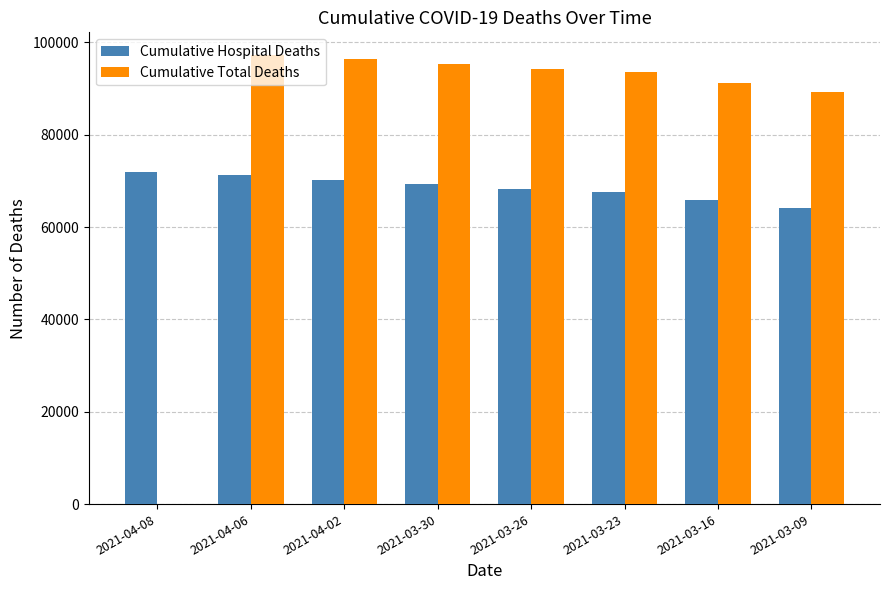

How many values in Cumulative Total Deaths are above zero?

7